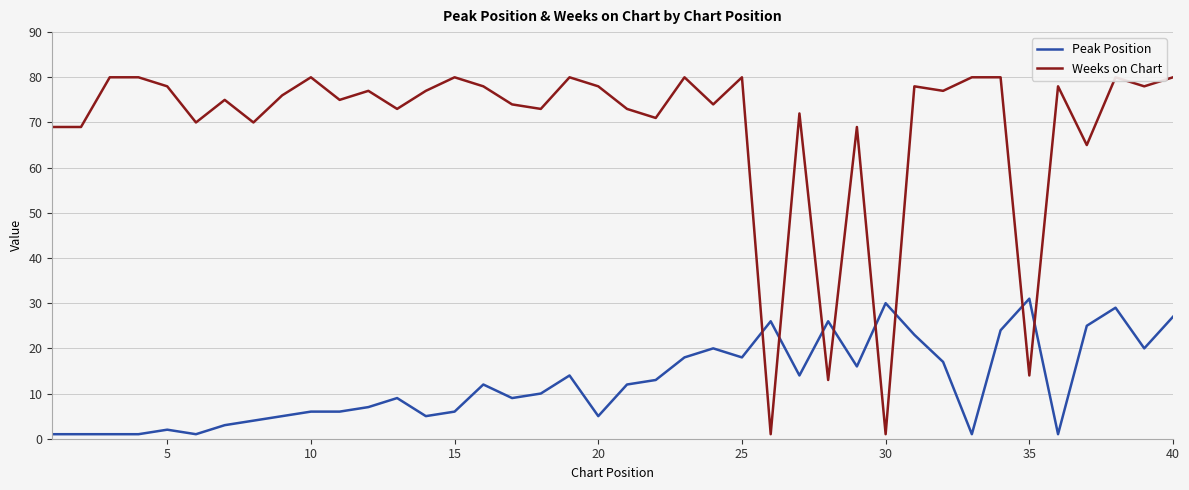

What is the value of the Peak Position point at the 34th from the left?

24